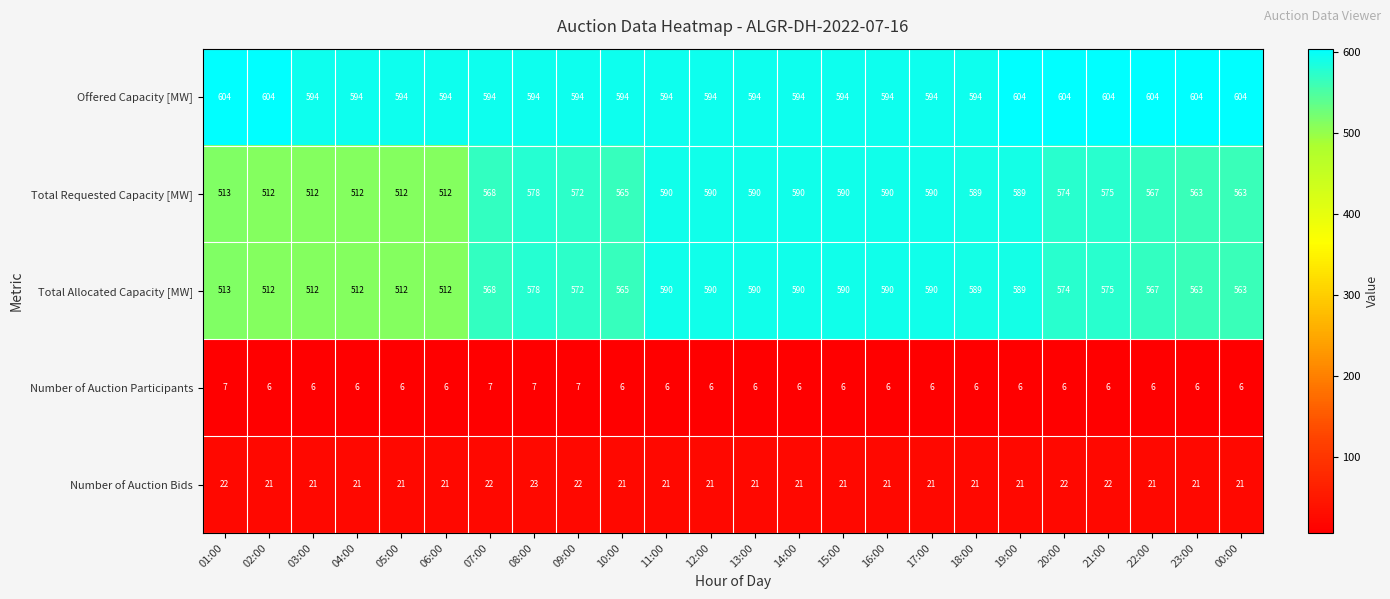

What is the minimum value shown in the chart?

6